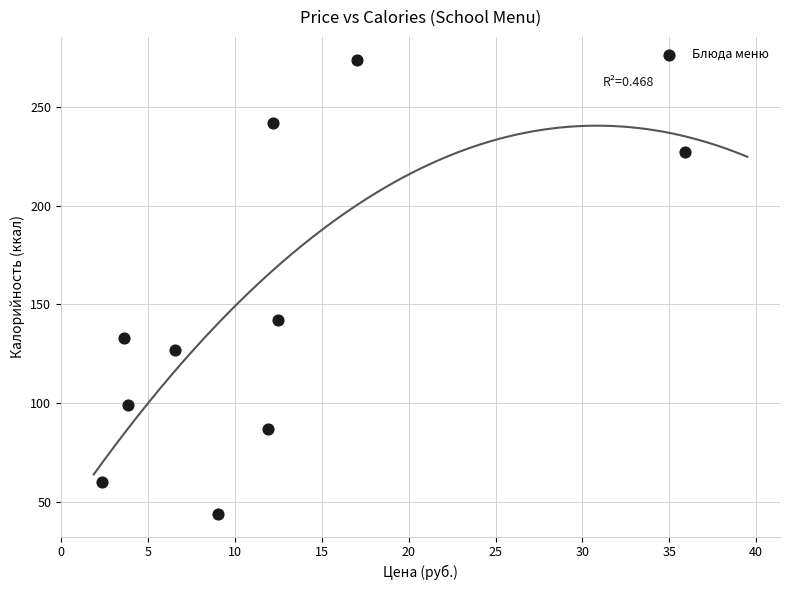

What Y value in the scatter plot is closest to 159?

142.0